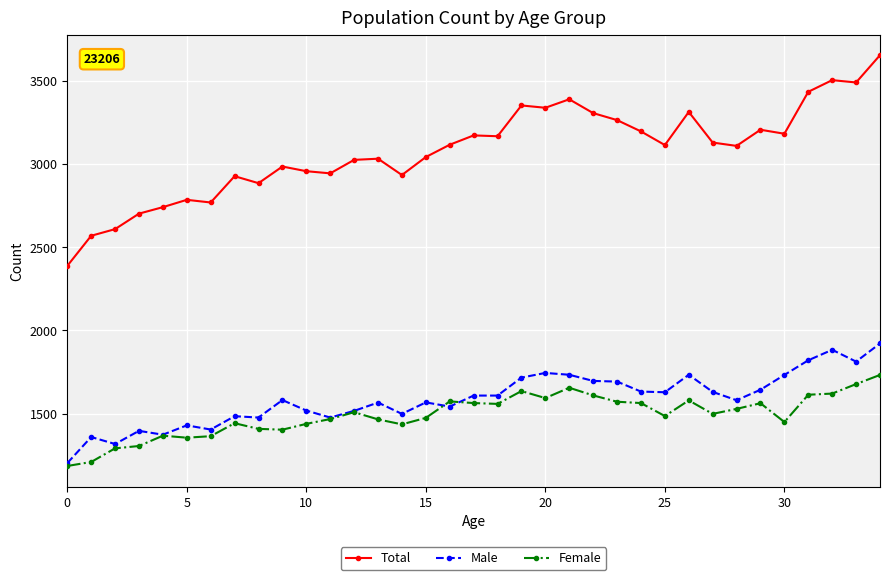

Rank the series by their maximum value, from lowest to highest.

Female, Male, Total